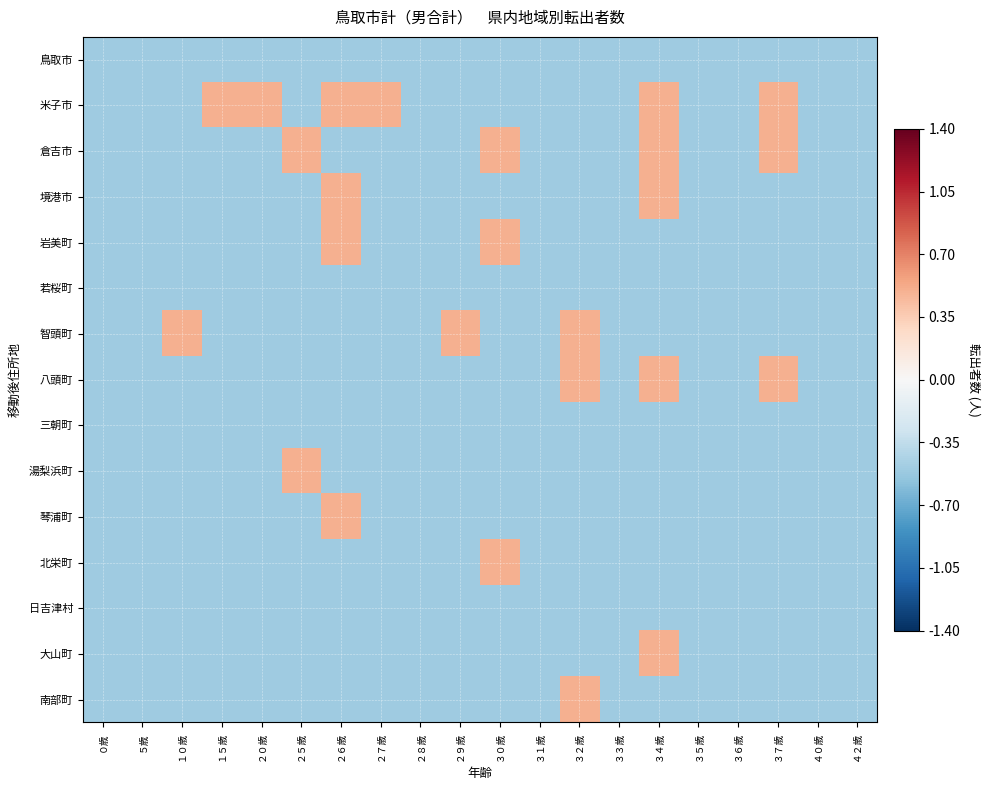

Reading right to left, transcribe all the data shown in this chart.

鳥取市: ４２歳=-0.5	４０歳=-0.5	３７歳=-0.5	３６歳=-0.5	３５歳=-0.5	３４歳=-0.5	３３歳=-0.5	３２歳=-0.5	３１歳=-0.5	３０歳=-0.5	２９歳=-0.5	２８歳=-0.5	２７歳=-0.5	２６歳=-0.5	２５歳=-0.5	２０歳=-0.5	１５歳=-0.5	１０歳=-0.5	５歳=-0.5	０歳=-0.5
米子市: ４２歳=-0.5	４０歳=-0.5	３７歳=0.5	３６歳=-0.5	３５歳=-0.5	３４歳=0.5	３３歳=-0.5	３２歳=-0.5	３１歳=-0.5	３０歳=-0.5	２９歳=-0.5	２８歳=-0.5	２７歳=0.5	２６歳=0.5	２５歳=-0.5	２０歳=0.5	１５歳=0.5	１０歳=-0.5	５歳=-0.5	０歳=-0.5
倉吉市: ４２歳=-0.5	４０歳=-0.5	３７歳=0.5	３６歳=-0.5	３５歳=-0.5	３４歳=0.5	３３歳=-0.5	３２歳=-0.5	３１歳=-0.5	３０歳=0.5	２９歳=-0.5	２８歳=-0.5	２７歳=-0.5	２６歳=-0.5	２５歳=0.5	２０歳=-0.5	１５歳=-0.5	１０歳=-0.5	５歳=-0.5	０歳=-0.5
境港市: ４２歳=-0.5	４０歳=-0.5	３７歳=-0.5	３６歳=-0.5	３５歳=-0.5	３４歳=0.5	３３歳=-0.5	３２歳=-0.5	３１歳=-0.5	３０歳=-0.5	２９歳=-0.5	２８歳=-0.5	２７歳=-0.5	２６歳=0.5	２５歳=-0.5	２０歳=-0.5	１５歳=-0.5	１０歳=-0.5	５歳=-0.5	０歳=-0.5
岩美町: ４２歳=-0.5	４０歳=-0.5	３７歳=-0.5	３６歳=-0.5	３５歳=-0.5	３４歳=-0.5	３３歳=-0.5	３２歳=-0.5	３１歳=-0.5	３０歳=0.5	２９歳=-0.5	２８歳=-0.5	２７歳=-0.5	２６歳=0.5	２５歳=-0.5	２０歳=-0.5	１５歳=-0.5	１０歳=-0.5	５歳=-0.5	０歳=-0.5
若桜町: ４２歳=-0.5	４０歳=-0.5	３７歳=-0.5	３６歳=-0.5	３５歳=-0.5	３４歳=-0.5	３３歳=-0.5	３２歳=-0.5	３１歳=-0.5	３０歳=-0.5	２９歳=-0.5	２８歳=-0.5	２７歳=-0.5	２６歳=-0.5	２５歳=-0.5	２０歳=-0.5	１５歳=-0.5	１０歳=-0.5	５歳=-0.5	０歳=-0.5
智頭町: ４２歳=-0.5	４０歳=-0.5	３７歳=-0.5	３６歳=-0.5	３５歳=-0.5	３４歳=-0.5	３３歳=-0.5	３２歳=0.5	３１歳=-0.5	３０歳=-0.5	２９歳=0.5	２８歳=-0.5	２７歳=-0.5	２６歳=-0.5	２５歳=-0.5	２０歳=-0.5	１５歳=-0.5	１０歳=0.5	５歳=-0.5	０歳=-0.5
八頭町: ４２歳=-0.5	４０歳=-0.5	３７歳=0.5	３６歳=-0.5	３５歳=-0.5	３４歳=0.5	３３歳=-0.5	３２歳=0.5	３１歳=-0.5	３０歳=-0.5	２９歳=-0.5	２８歳=-0.5	２７歳=-0.5	２６歳=-0.5	２５歳=-0.5	２０歳=-0.5	１５歳=-0.5	１０歳=-0.5	５歳=-0.5	０歳=-0.5
三朝町: ４２歳=-0.5	４０歳=-0.5	３７歳=-0.5	３６歳=-0.5	３５歳=-0.5	３４歳=-0.5	３３歳=-0.5	３２歳=-0.5	３１歳=-0.5	３０歳=-0.5	２９歳=-0.5	２８歳=-0.5	２７歳=-0.5	２６歳=-0.5	２５歳=-0.5	２０歳=-0.5	１５歳=-0.5	１０歳=-0.5	５歳=-0.5	０歳=-0.5
湯梨浜町: ４２歳=-0.5	４０歳=-0.5	３７歳=-0.5	３６歳=-0.5	３５歳=-0.5	３４歳=-0.5	３３歳=-0.5	３２歳=-0.5	３１歳=-0.5	３０歳=-0.5	２９歳=-0.5	２８歳=-0.5	２７歳=-0.5	２６歳=-0.5	２５歳=0.5	２０歳=-0.5	１５歳=-0.5	１０歳=-0.5	５歳=-0.5	０歳=-0.5
琴浦町: ４２歳=-0.5	４０歳=-0.5	３７歳=-0.5	３６歳=-0.5	３５歳=-0.5	３４歳=-0.5	３３歳=-0.5	３２歳=-0.5	３１歳=-0.5	３０歳=-0.5	２９歳=-0.5	２８歳=-0.5	２７歳=-0.5	２６歳=0.5	２５歳=-0.5	２０歳=-0.5	１５歳=-0.5	１０歳=-0.5	５歳=-0.5	０歳=-0.5
北栄町: ４２歳=-0.5	４０歳=-0.5	３７歳=-0.5	３６歳=-0.5	３５歳=-0.5	３４歳=-0.5	３３歳=-0.5	３２歳=-0.5	３１歳=-0.5	３０歳=0.5	２９歳=-0.5	２８歳=-0.5	２７歳=-0.5	２６歳=-0.5	２５歳=-0.5	２０歳=-0.5	１５歳=-0.5	１０歳=-0.5	５歳=-0.5	０歳=-0.5
日吉津村: ４２歳=-0.5	４０歳=-0.5	３７歳=-0.5	３６歳=-0.5	３５歳=-0.5	３４歳=-0.5	３３歳=-0.5	３２歳=-0.5	３１歳=-0.5	３０歳=-0.5	２９歳=-0.5	２８歳=-0.5	２７歳=-0.5	２６歳=-0.5	２５歳=-0.5	２０歳=-0.5	１５歳=-0.5	１０歳=-0.5	５歳=-0.5	０歳=-0.5
大山町: ４２歳=-0.5	４０歳=-0.5	３７歳=-0.5	３６歳=-0.5	３５歳=-0.5	３４歳=0.5	３３歳=-0.5	３２歳=-0.5	３１歳=-0.5	３０歳=-0.5	２９歳=-0.5	２８歳=-0.5	２７歳=-0.5	２６歳=-0.5	２５歳=-0.5	２０歳=-0.5	１５歳=-0.5	１０歳=-0.5	５歳=-0.5	０歳=-0.5
南部町: ４２歳=-0.5	４０歳=-0.5	３７歳=-0.5	３６歳=-0.5	３５歳=-0.5	３４歳=-0.5	３３歳=-0.5	３２歳=0.5	３１歳=-0.5	３０歳=-0.5	２９歳=-0.5	２８歳=-0.5	２７歳=-0.5	２６歳=-0.5	２５歳=-0.5	２０歳=-0.5	１５歳=-0.5	１０歳=-0.5	５歳=-0.5	０歳=-0.5